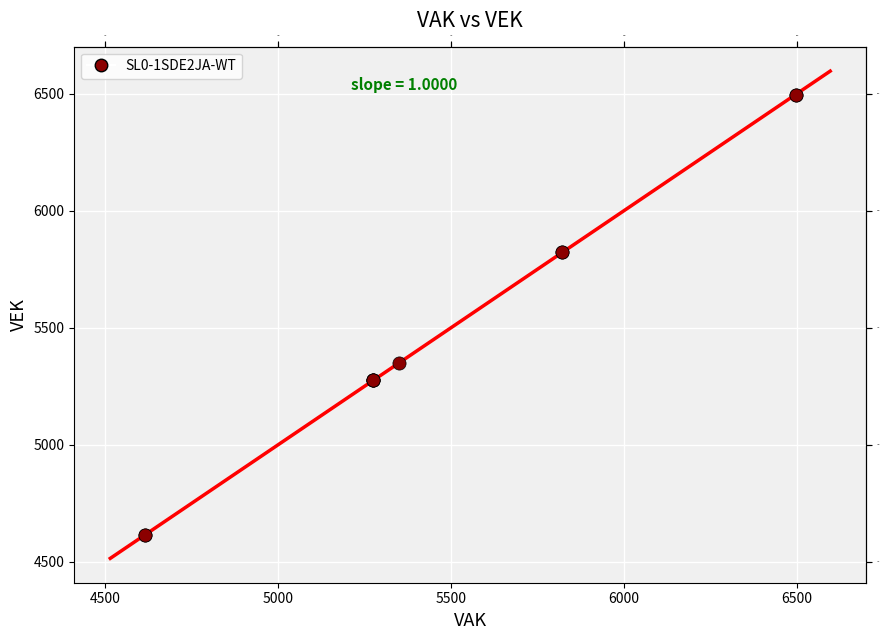

What Y value in the scatter plot is closest to 5555?

5350